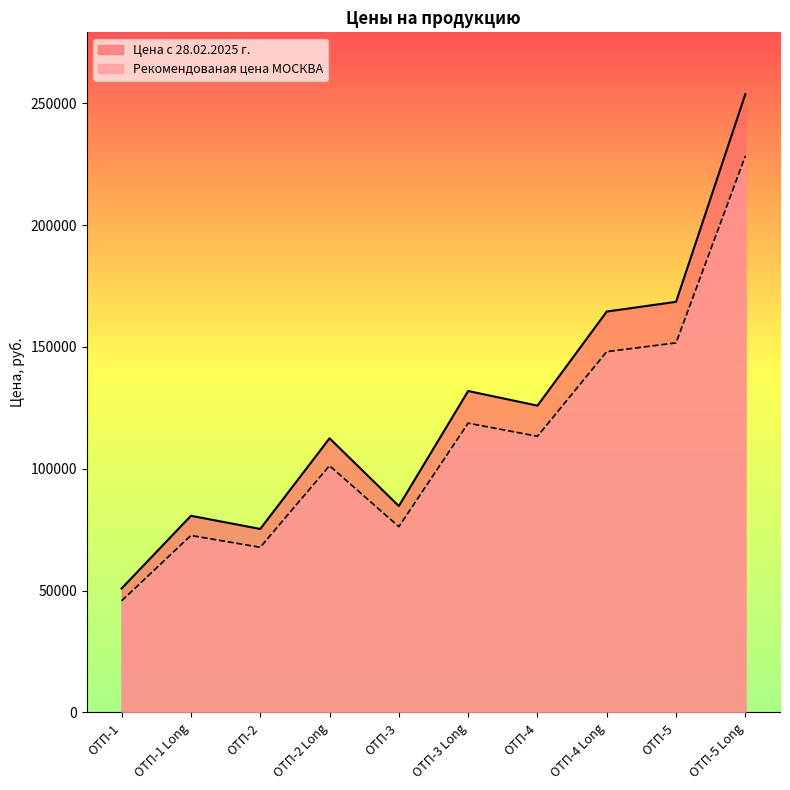

True or false: Цена с 28.02.2025 г. has more than 2 points higher than both neighbors.

True